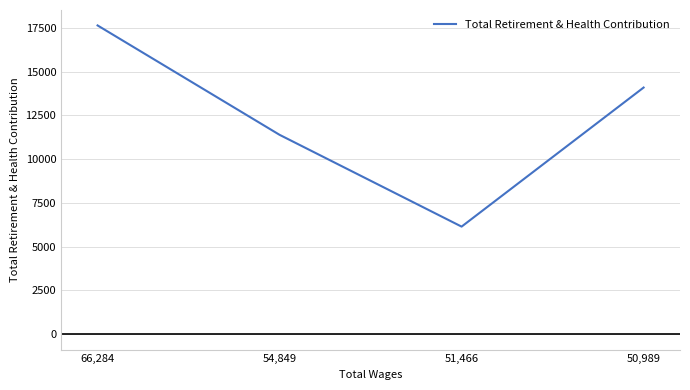

True or false: the data shows 17636 at 66,284.

True